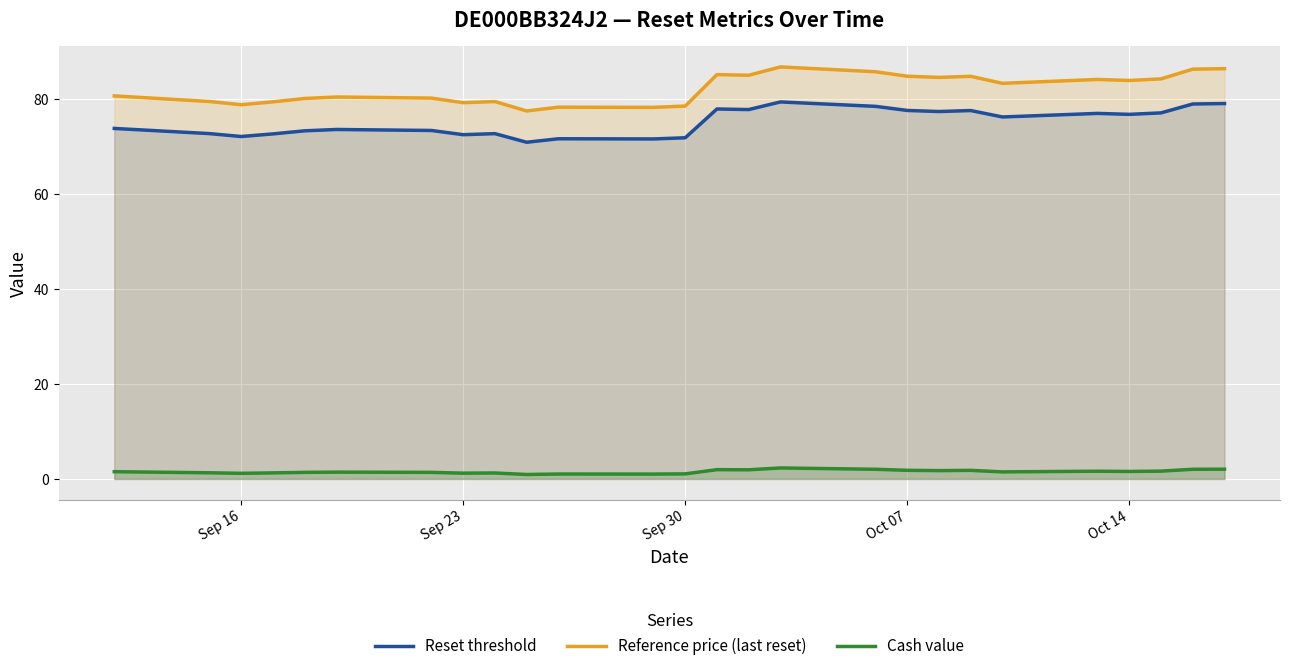

What is the sum of all Reset threshold values?

1954.7